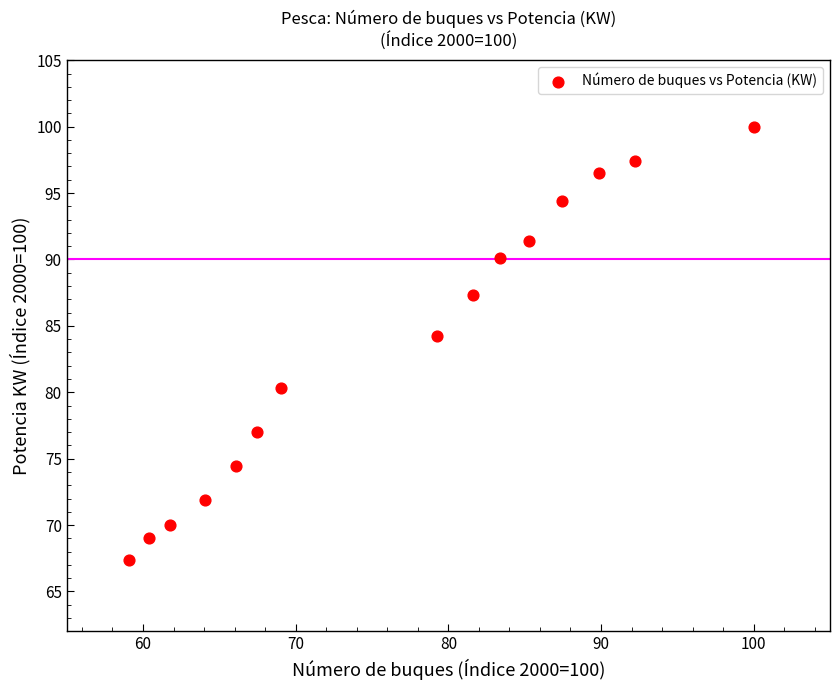

What is the range of X values (max minus min)?

40.9